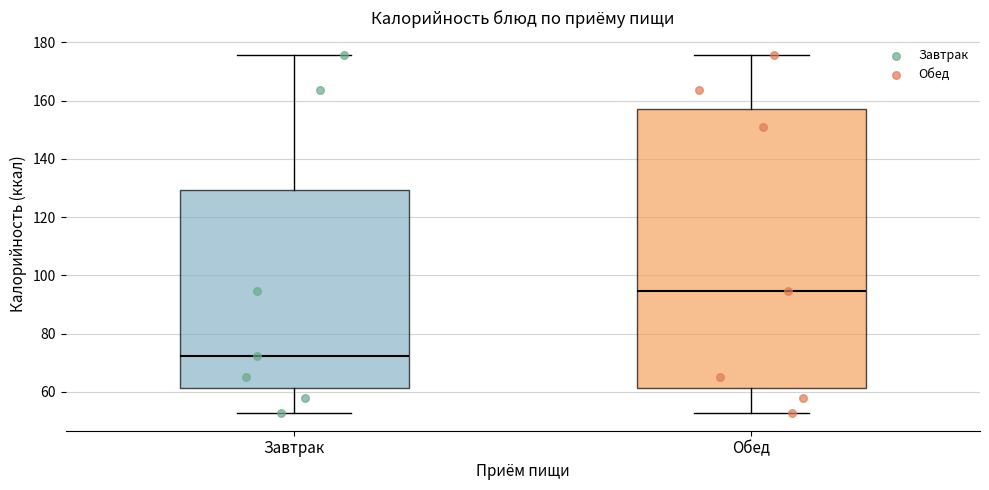

Where is the lower edge of the box for Завтрак on the y-axis? The values are not printed on the chart, so give them approximately, as read against the axis.

62